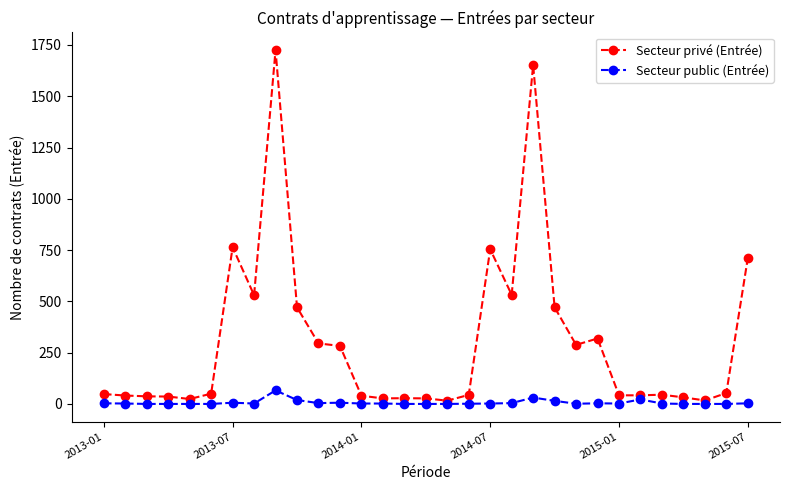

True or false: Secteur public (Entrée) has more than 2 interior local peaks.

True